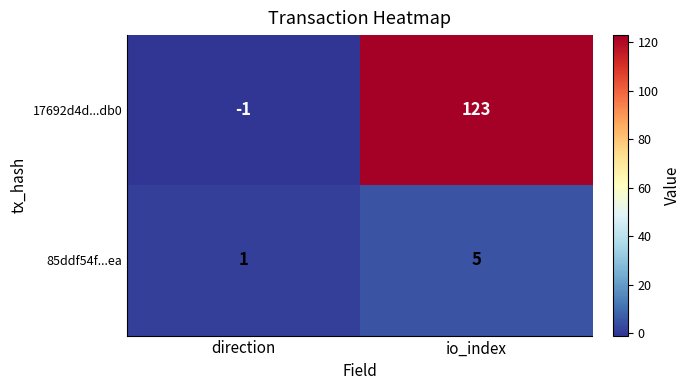

The 85ddf54f...ea series shows 1 at direction. True or false?

True